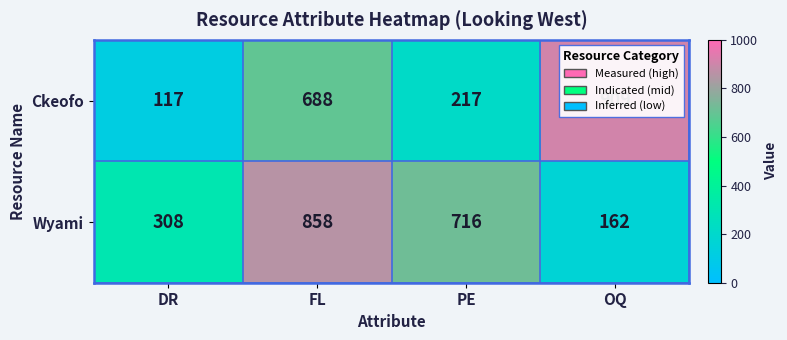

Between FL and PE, which series saw the biggest shift?

Ckeofo